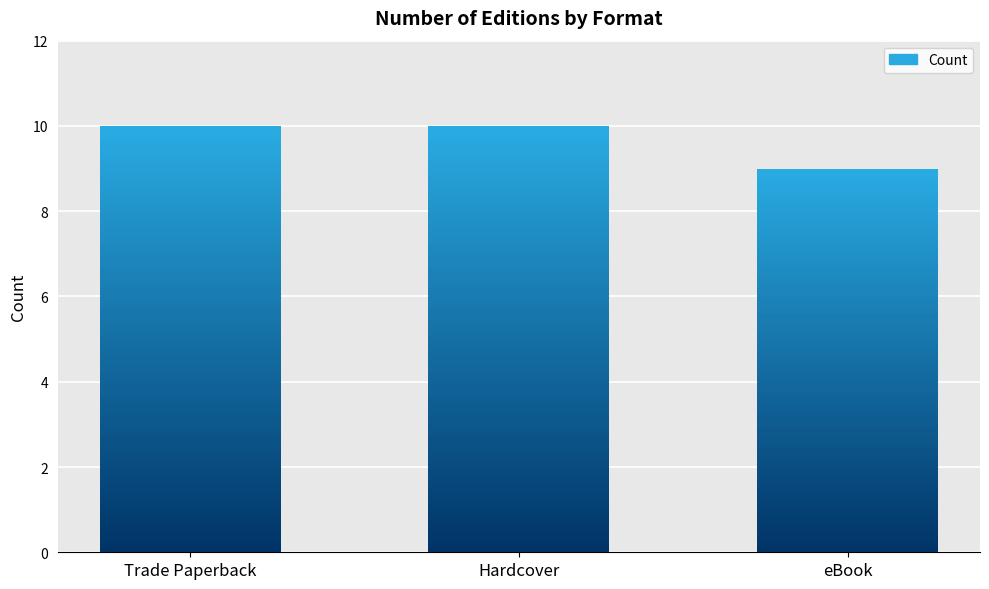

Rank the categories by value from lowest to highest.

eBook, Trade Paperback, Hardcover